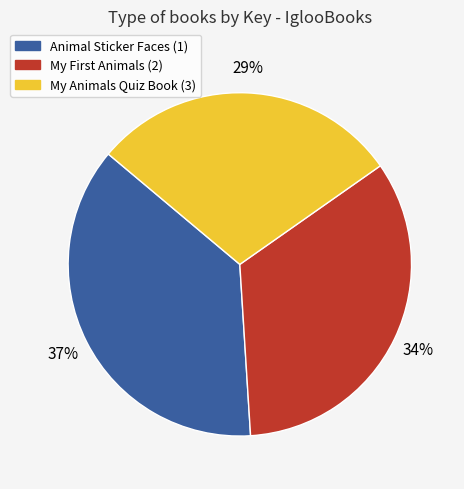

What percentage is the Animal Sticker Faces (1) slice, to the nearest percent?

37%